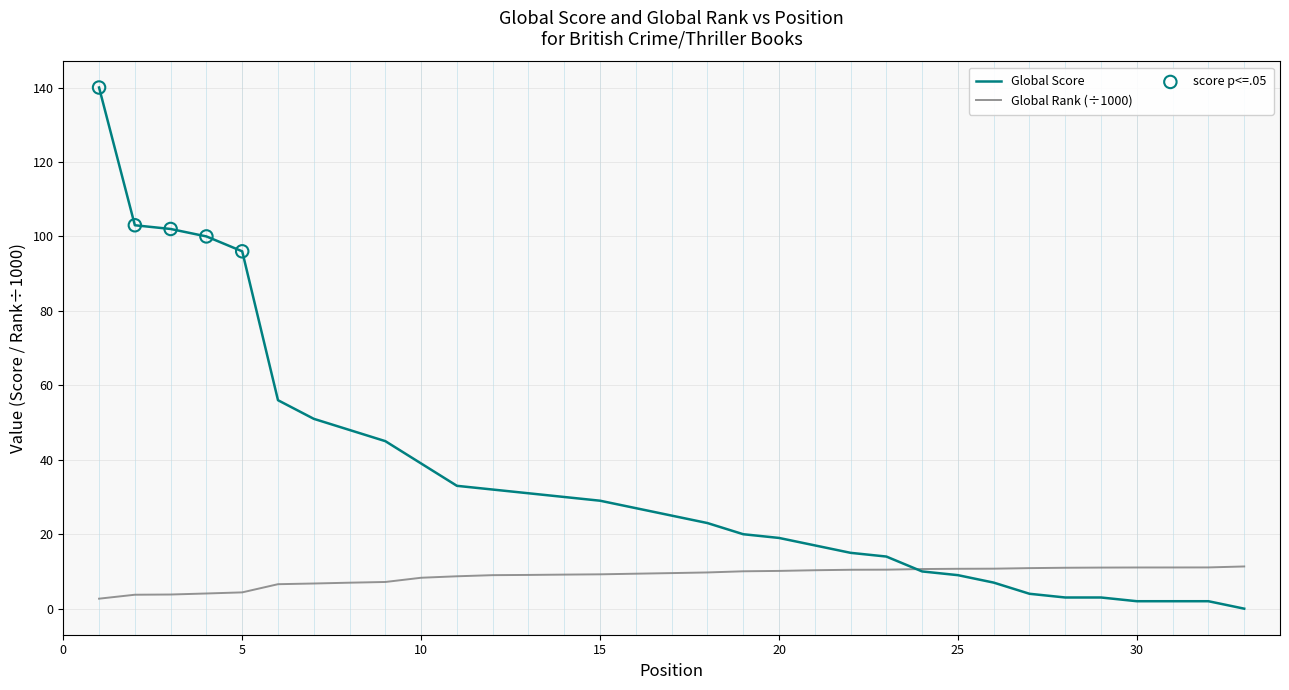

Which series has the largest range (max minus min)?

Global Score